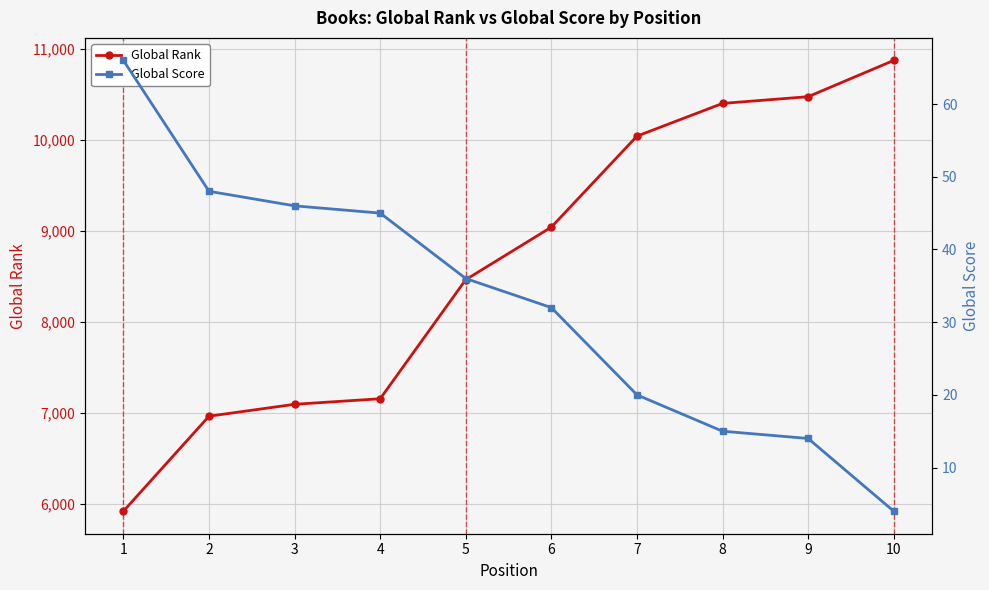

Between 1 and 6, which is larger?

6